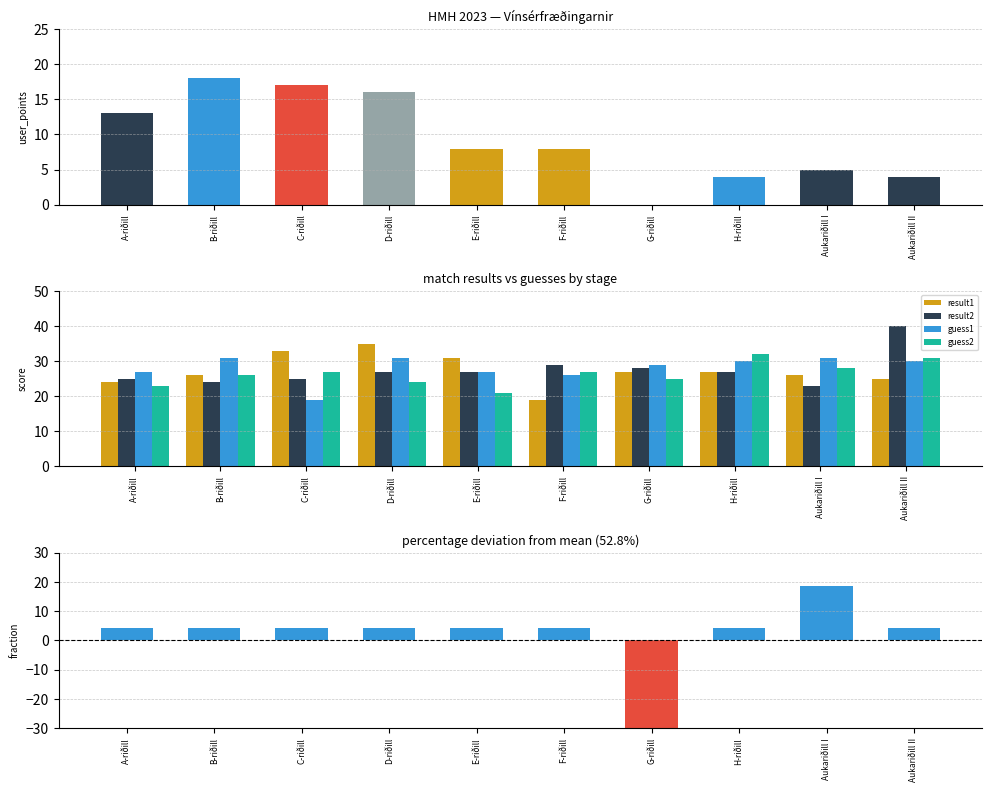

What is the total value across all series at Aukariðill II?

134.3